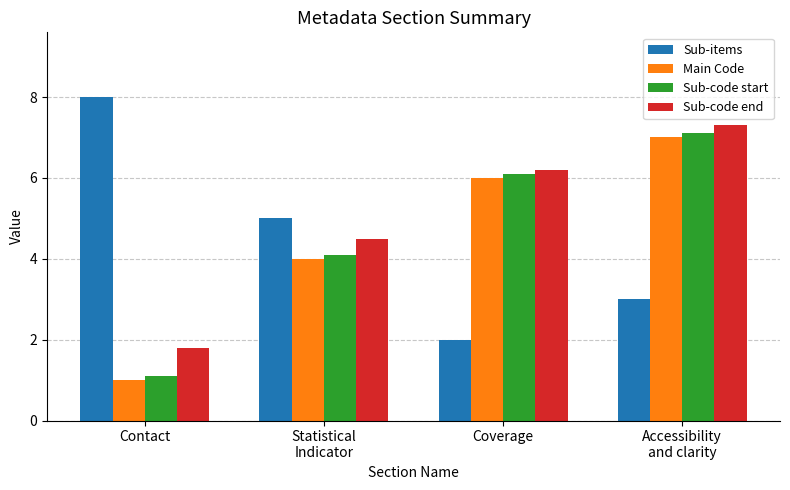

How many groups of bars are there?

4